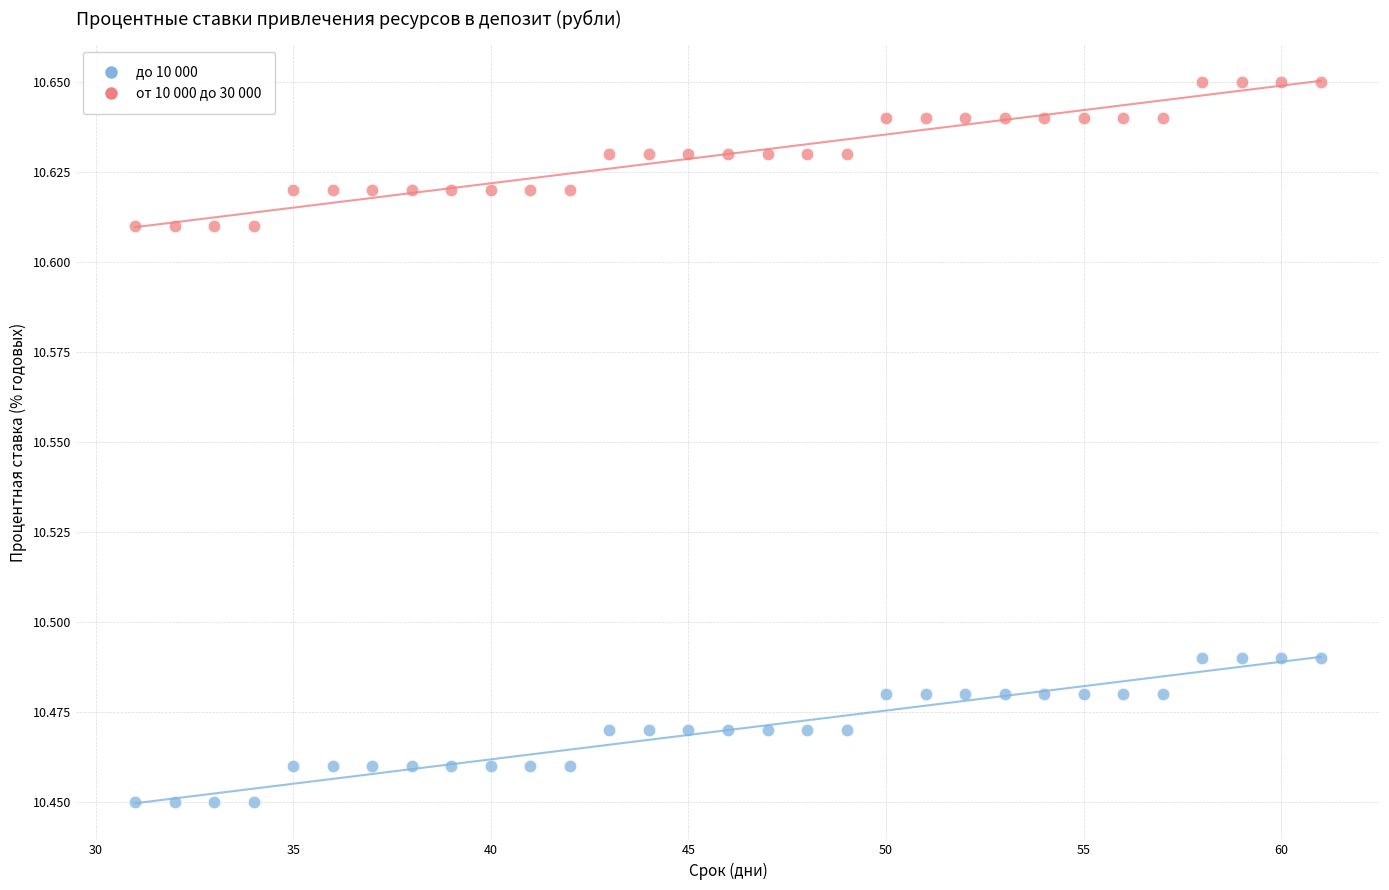

Which series reaches the maximum Y coordinate?

от 10 000 до 30 000